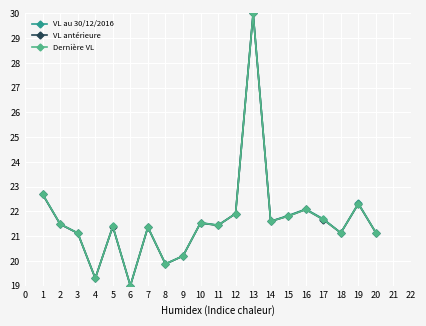

Where does the VL au 30/12/2016 series first go above 21?

1